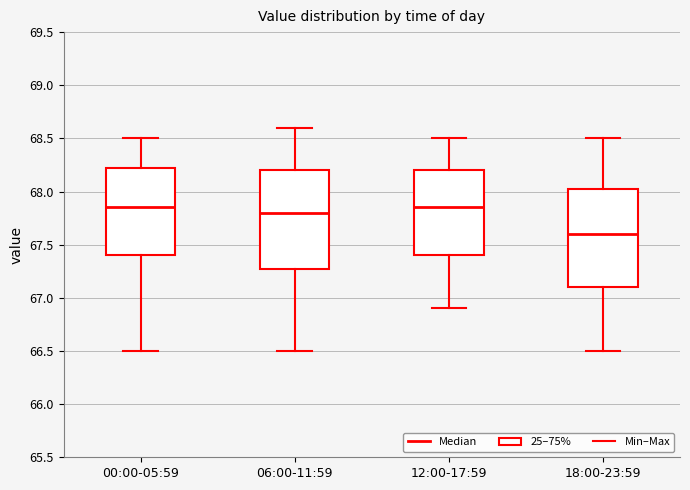

Reading left to right, transcribe this box plot: for each box, give where its median line is, the range the box spans, and where its two whiskers end, as read against the y-axis. The values are not printed on the chart, so give them approximately, as read against the axis.

00:00-05:59: median 67.85, box 67.40 to 68.25, whiskers 66.50 to 68.50
06:00-11:59: median 67.80, box 67.30 to 68.20, whiskers 66.50 to 68.60
12:00-17:59: median 67.85, box 67.40 to 68.20, whiskers 66.90 to 68.50
18:00-23:59: median 67.60, box 67.10 to 68.05, whiskers 66.50 to 68.50